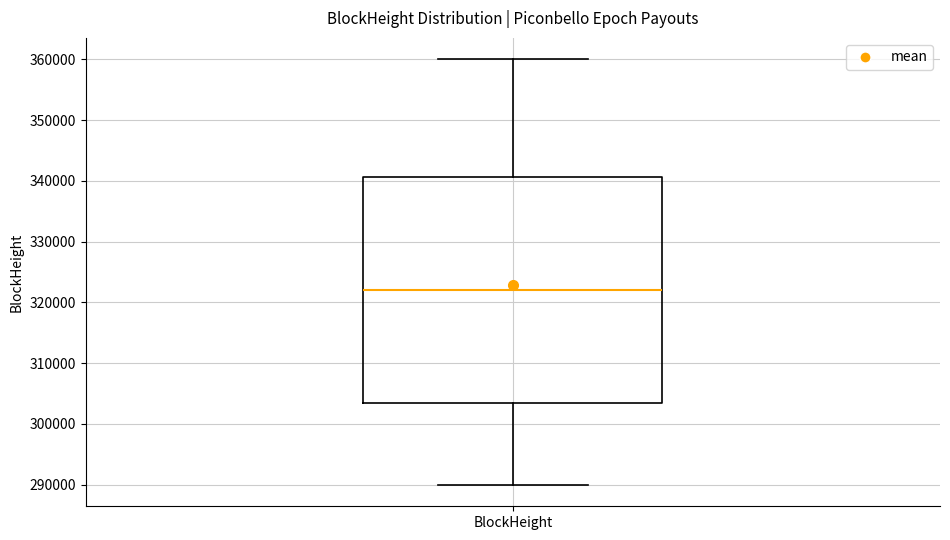

Read this box plot against the y-axis: the position of the median line, the range covered by the box, and the ends of both whiskers. The values are not printed on the chart, so give them approximately, as read against the axis.

median 322000, box 303000 to 341000, whiskers 290000 to 360000